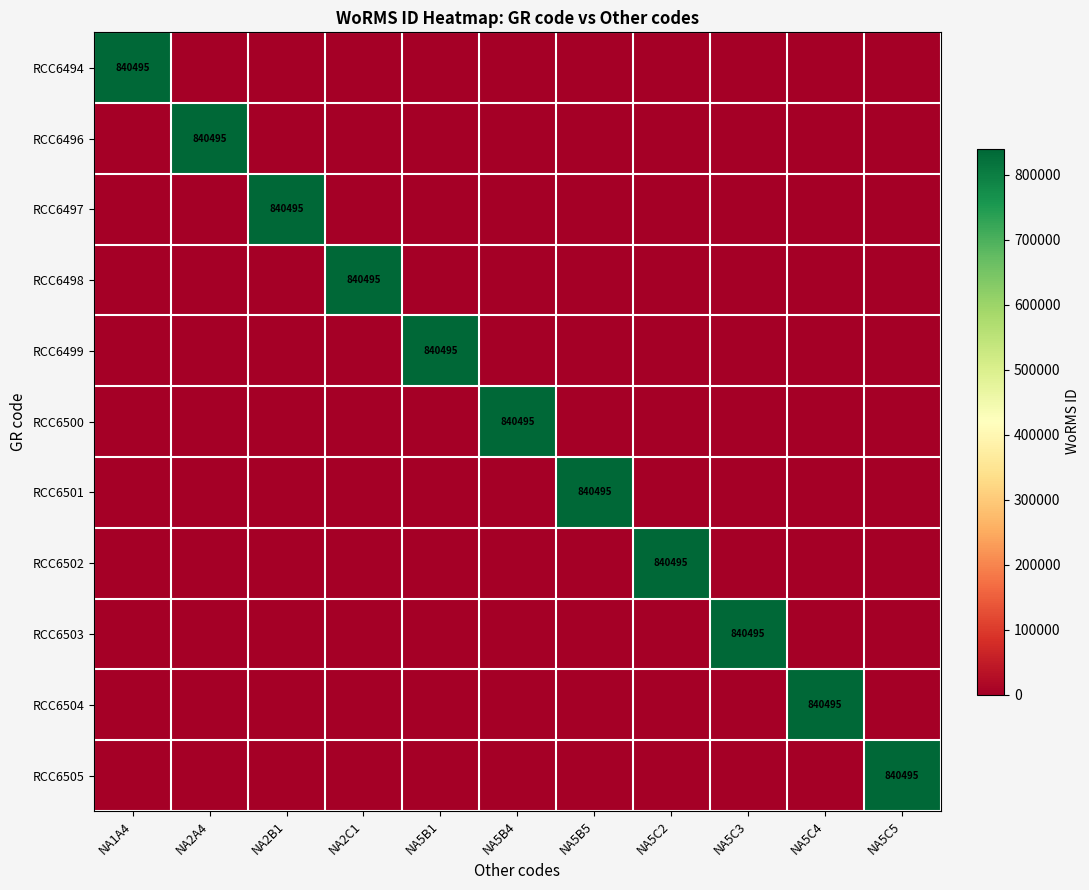

The value of RCC6503 at NA5C3 is 840495. True or false?

True